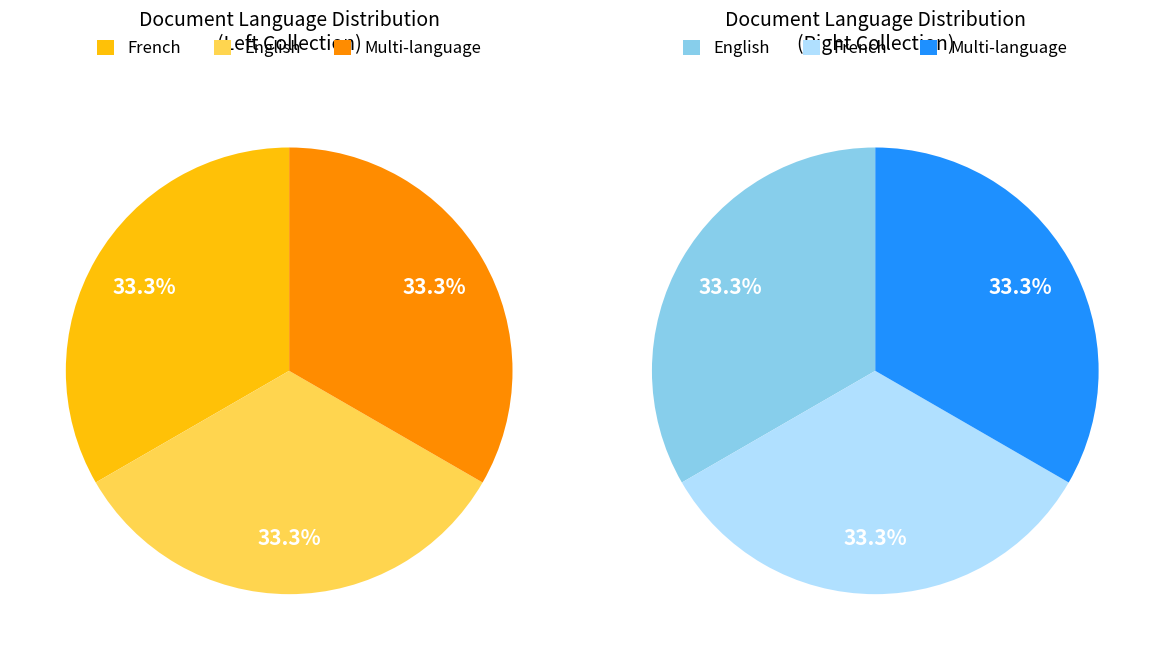

Does Letter: Marcel Rechou to Bruce L. Snyder represent more than half of the total?

No